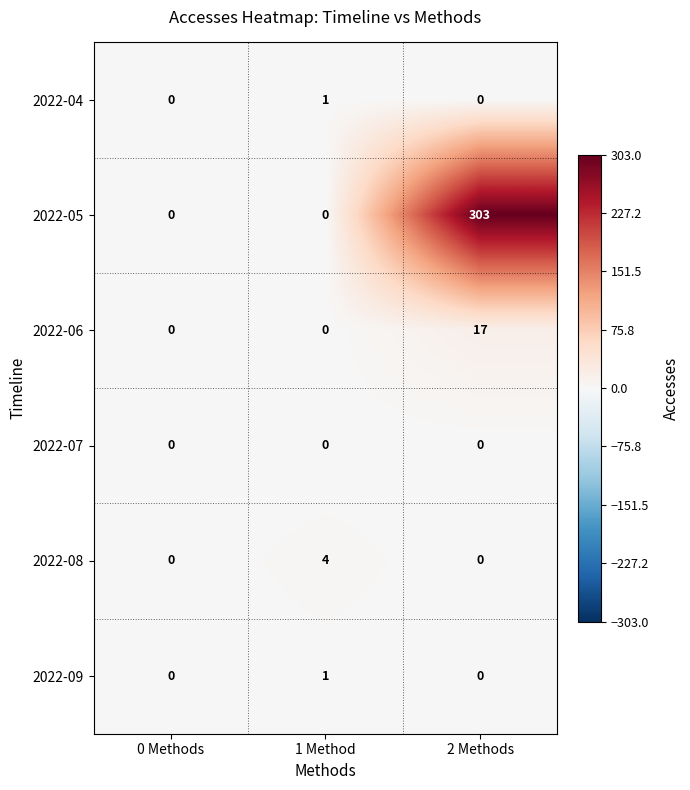

The 2022-04 series shows 0 at 2 Methods. True or false?

True